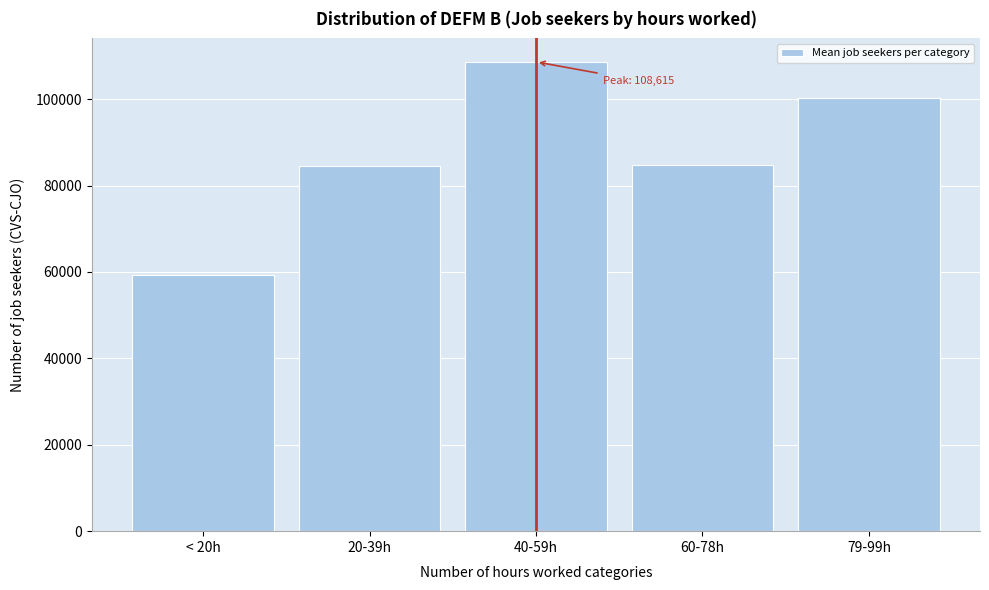

What is the approximate value at 20-39h, to the nearest 100?

84500